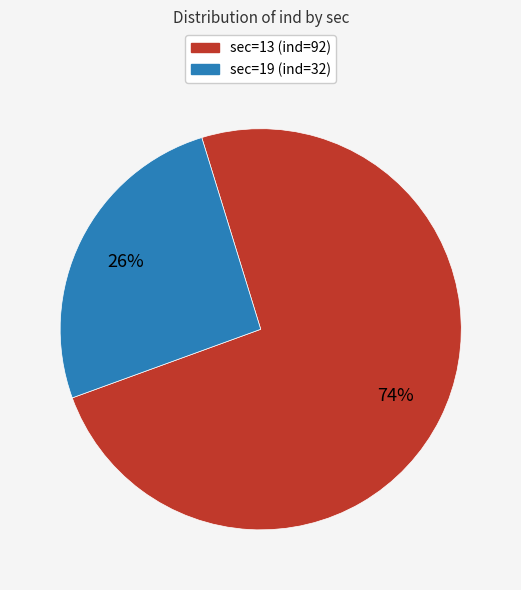

Rank the categories by value from lowest to highest.

sec=19 (ind=32), sec=13 (ind=92)